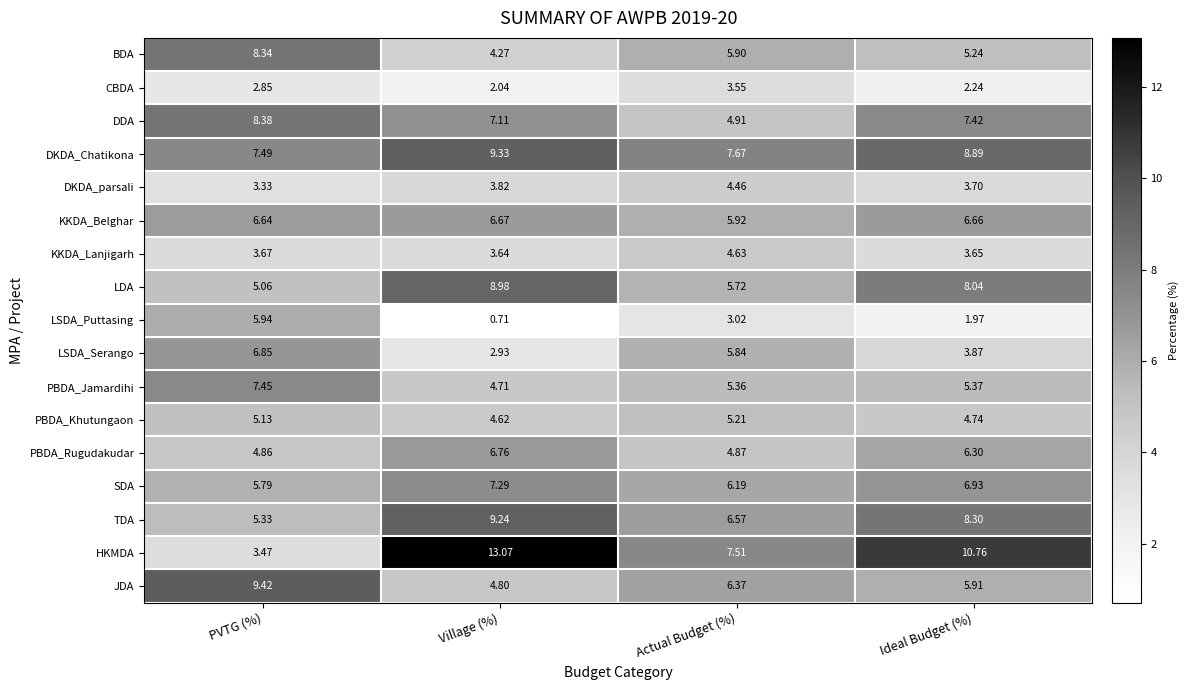

At which label does KKDA_Belghar first exceed 6?

PVTG (%)